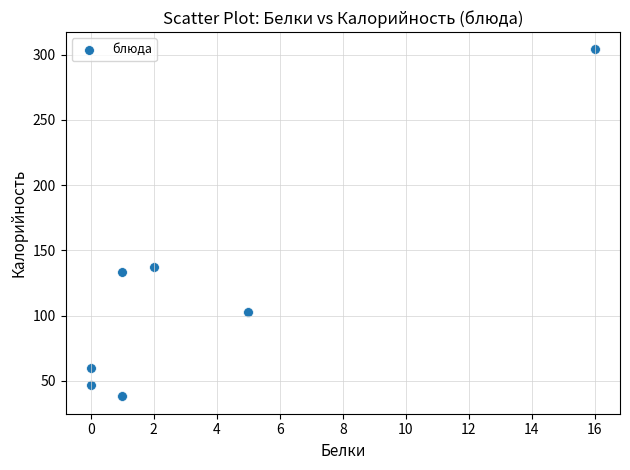

What Y value in the scatter plot is closest to 171?

137